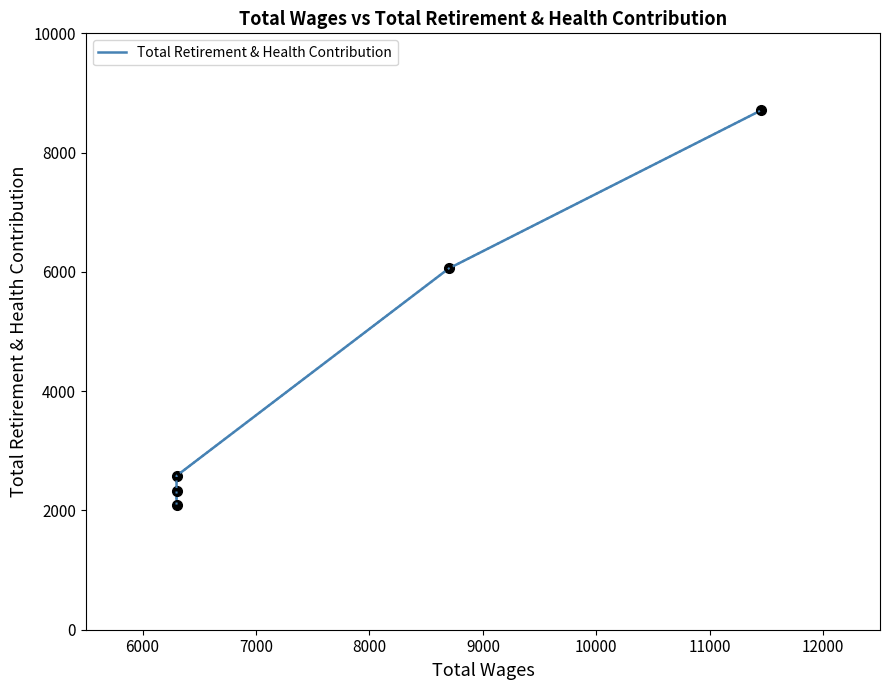

What is the value of the 5th point from the left?

8711